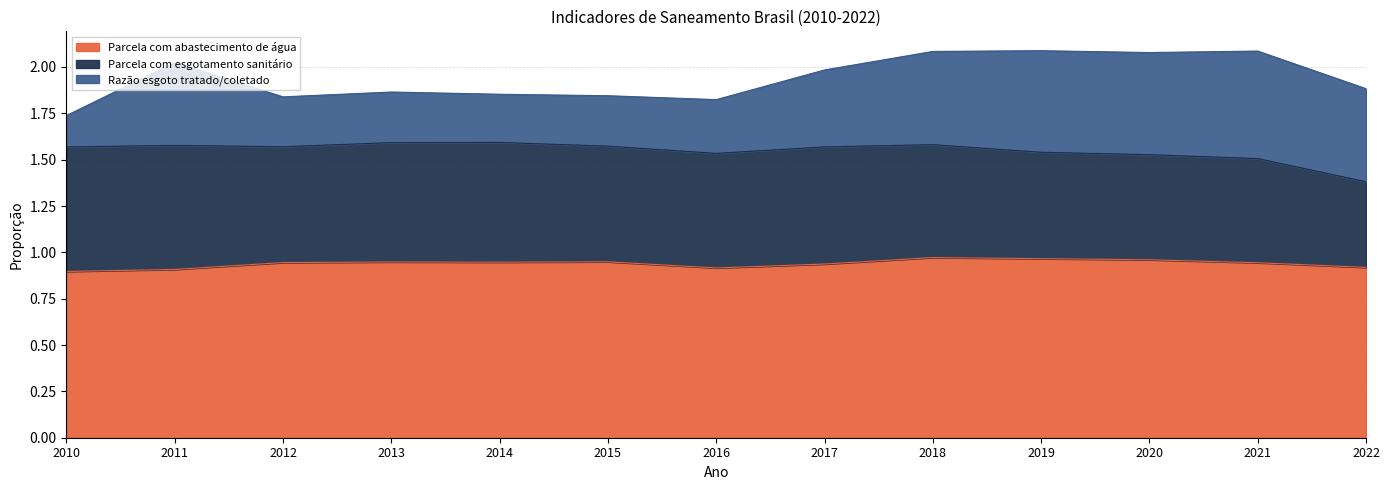

Which category has the lowest value in the Razão esgoto tratado/coletado series?

2010